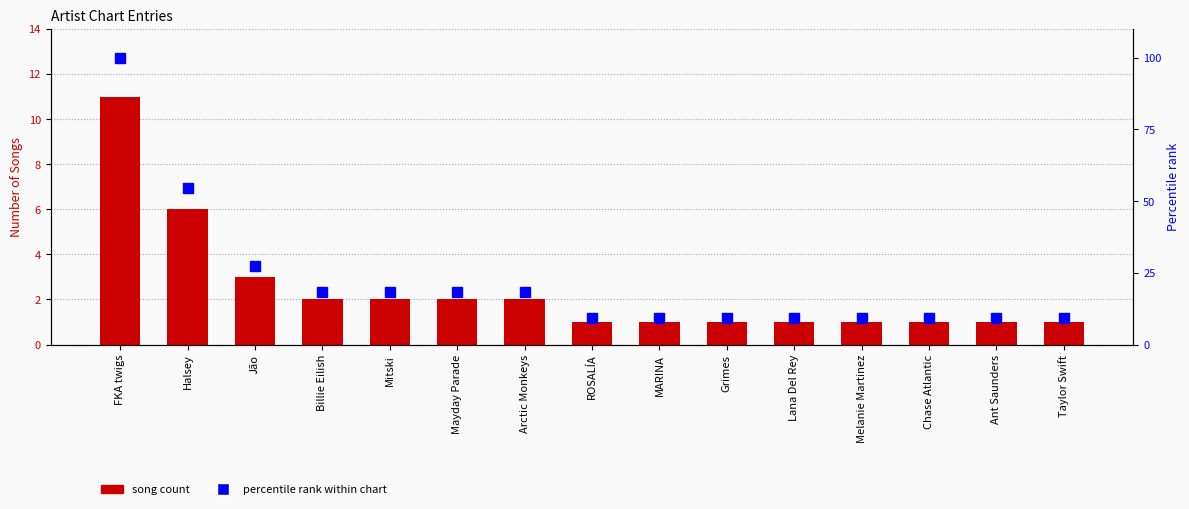

Reading right to left, what are all the values shown in this chart?

Song Count: 1.0	1.0	1.0	1.0	1.0	1.0	1.0	1.0	2.0	2.0	2.0	2.0	3.0	6.0	11.0
Percentile rank within chart: 9.1	9.1	9.1	9.1	9.1	9.1	9.1	9.1	18.2	18.2	18.2	18.2	27.3	54.5	100.0